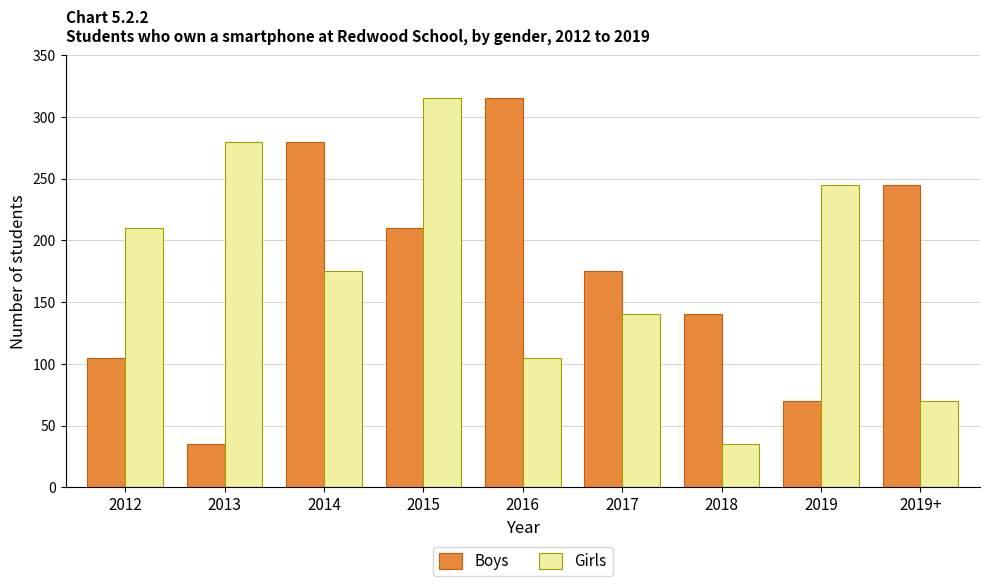

What is the difference between the second highest and second lowest values in the Boys series?

210